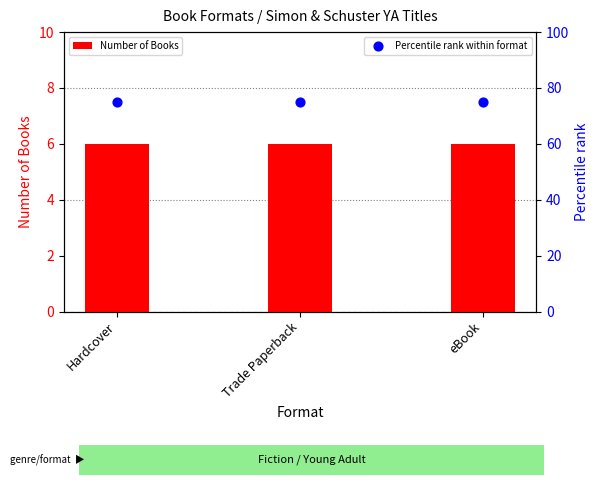

At which category is the sum across all series the highest?

Hardcover